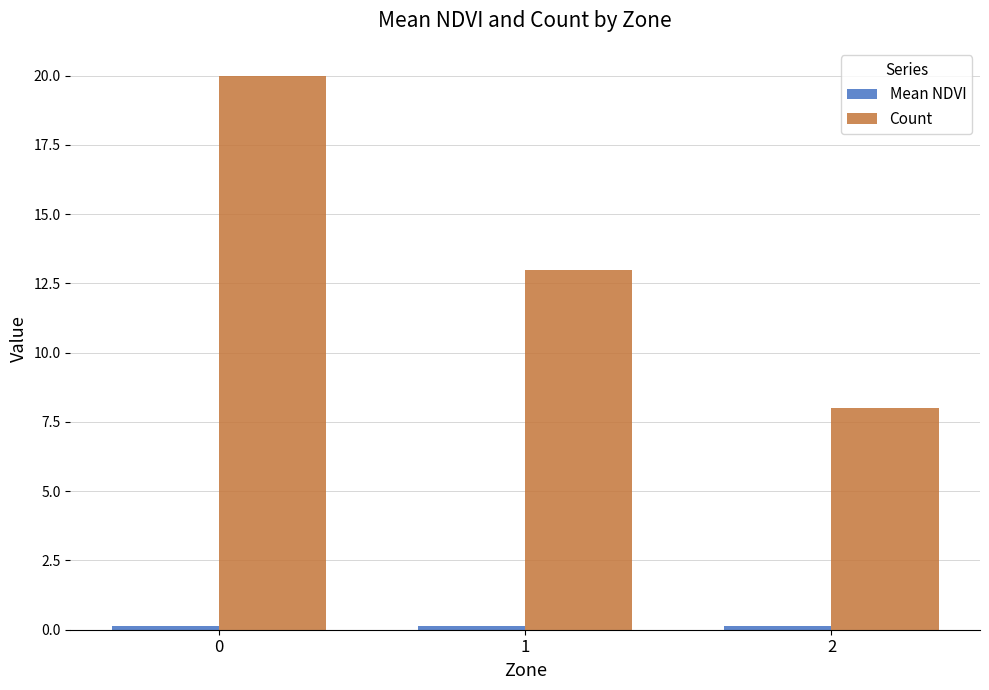

The Count series shows 4.6 at 2. True or false?

False